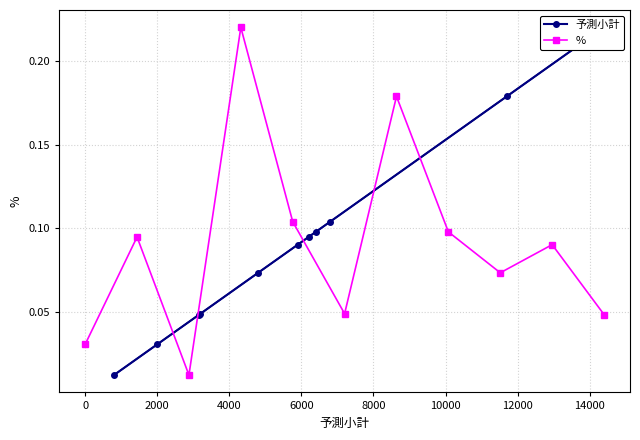

True or false: % has more than 1 interior local peaks.

True